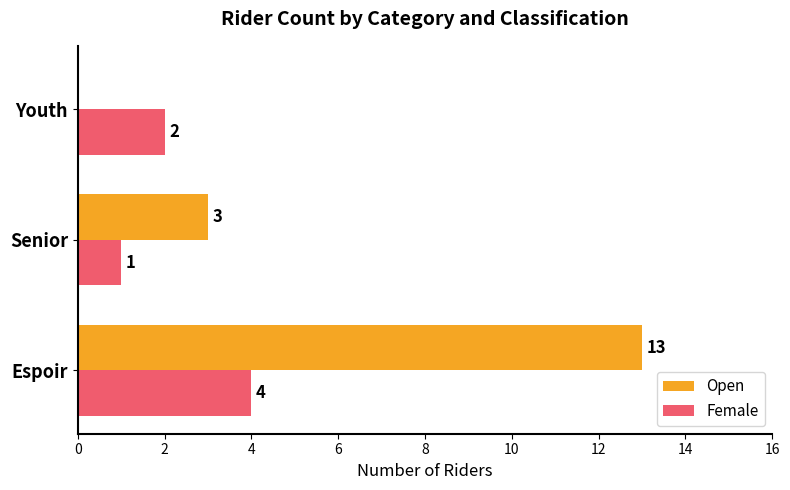

Count the Open values in the range 0 to 13.

3